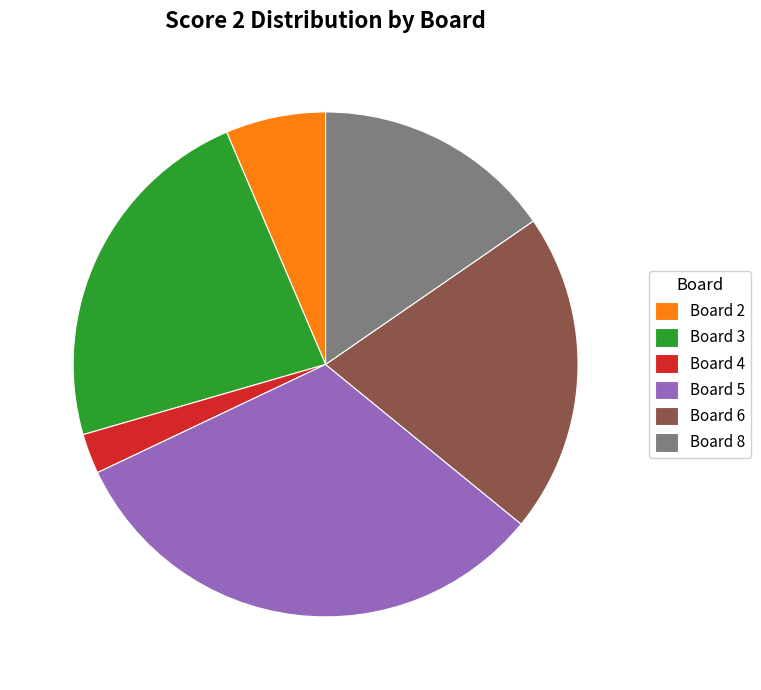

Is it true that Board 8 is 15% of the pie?

True